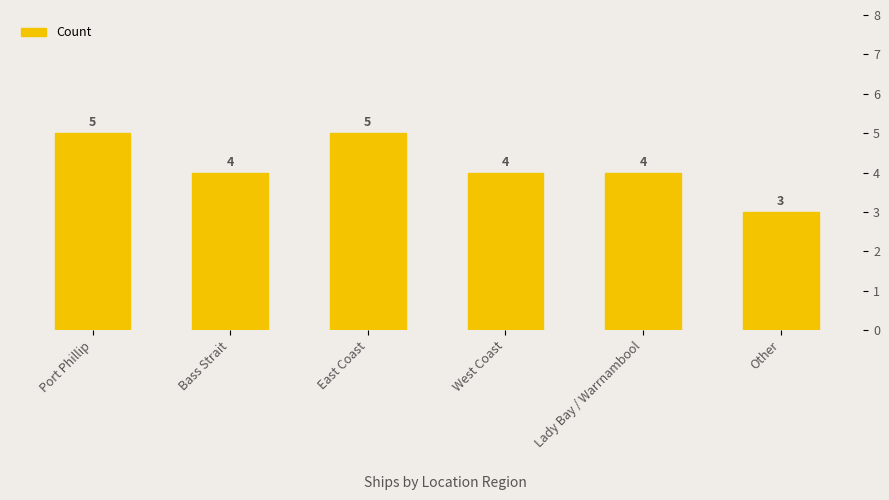

How many bars are there in total?

6